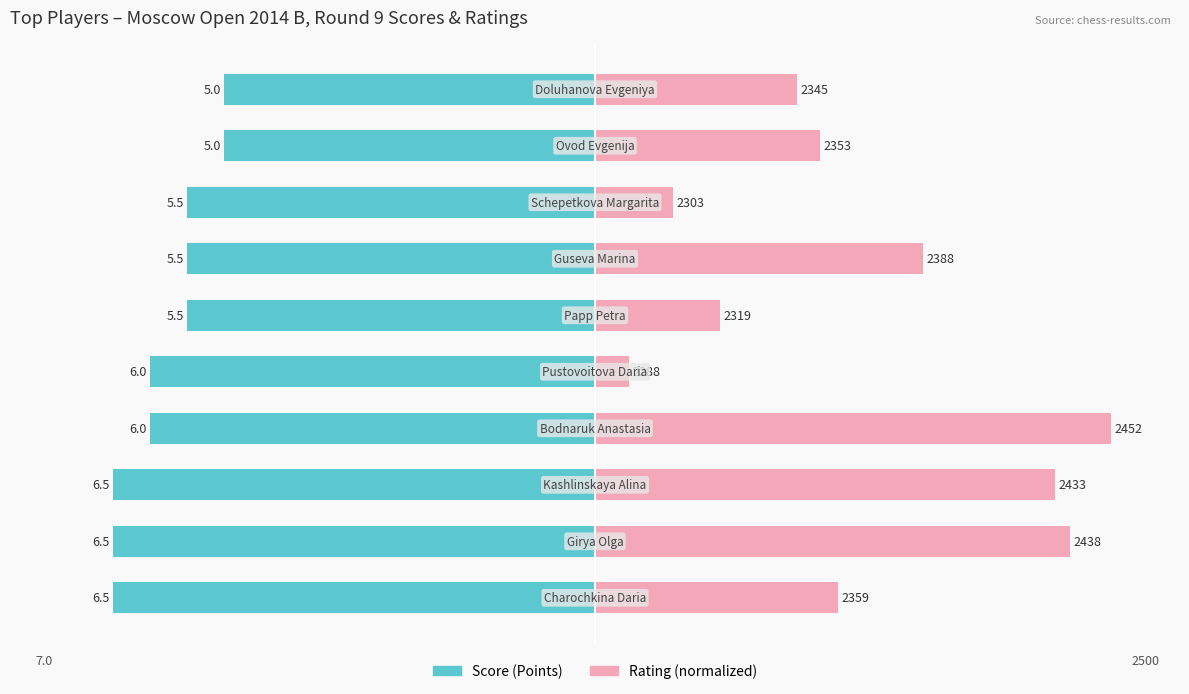

What is the spread (max minus min) of values at 4?

59.6